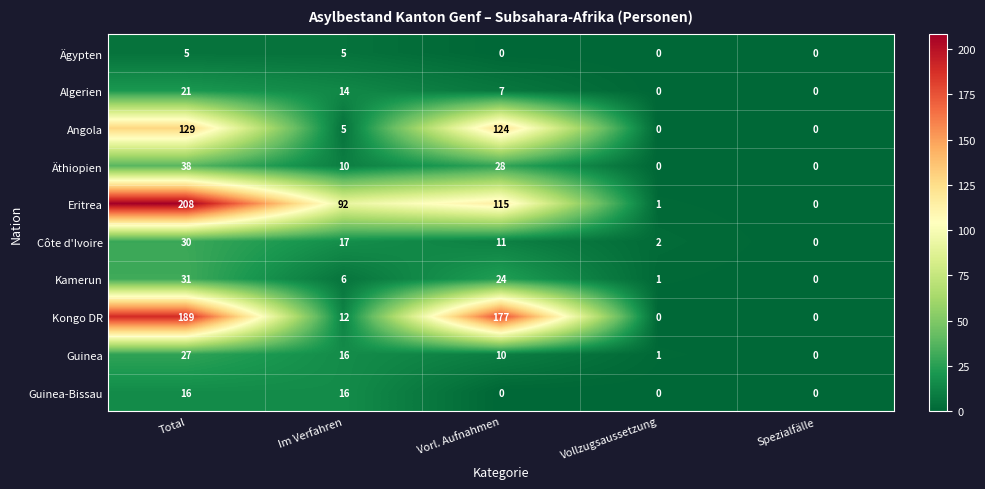

What is the difference between the highest and lowest values at Total?

203